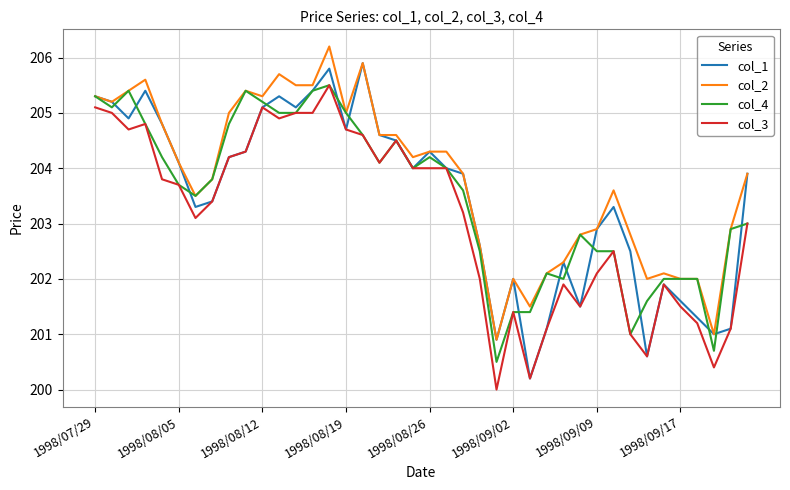

Which series has the largest total across all categories?

col_2